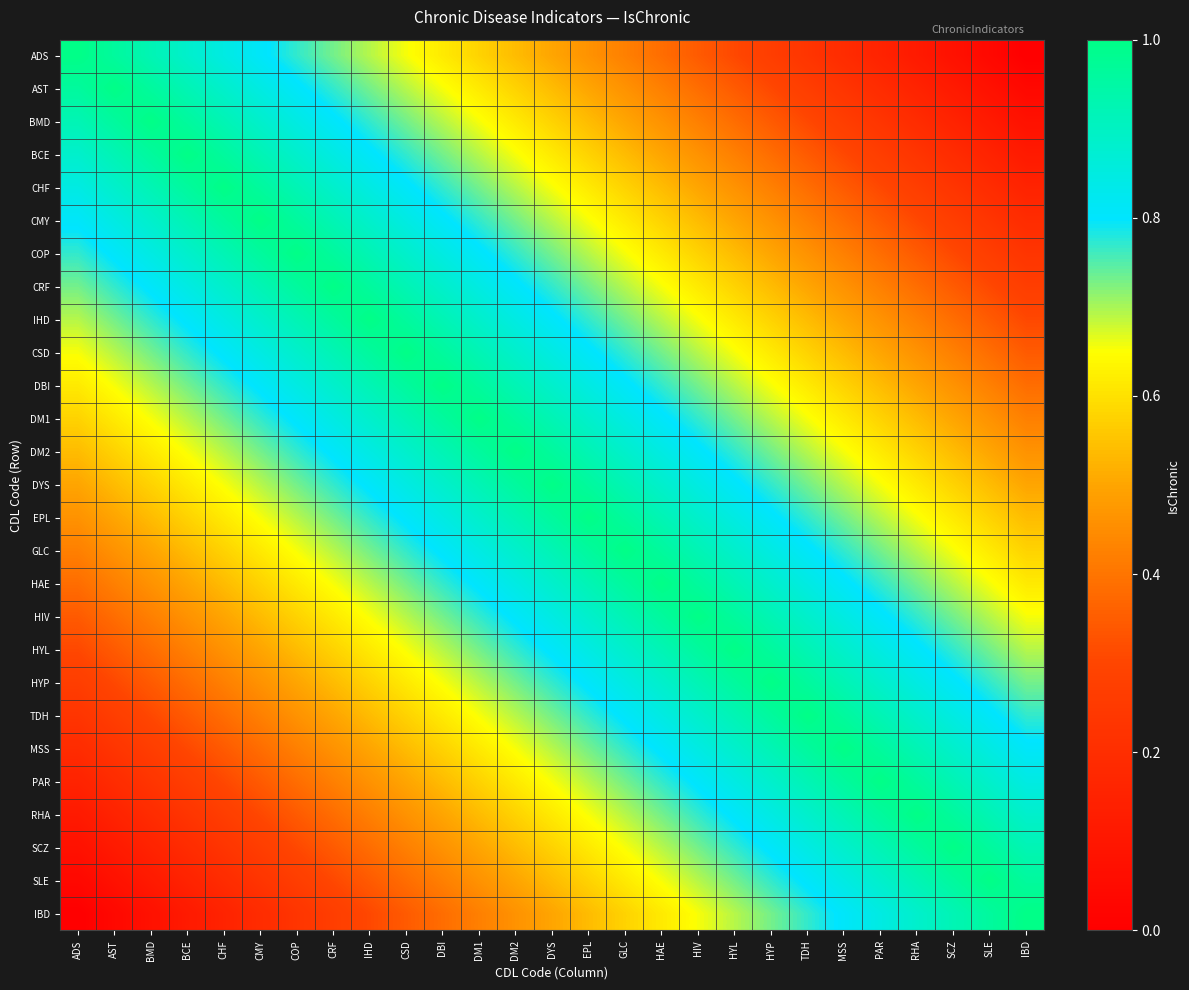

Rank the series at SCZ from lowest to highest value.

ADS, AST, BMD, BCE, CHF, CMY, COP, CRF, IHD, CSD, DBI, DM1, DM2, DYS, EPL, GLC, HAE, HIV, HYL, HYP, TDH, MSS, PAR, IBD, RHA, SLE, SCZ